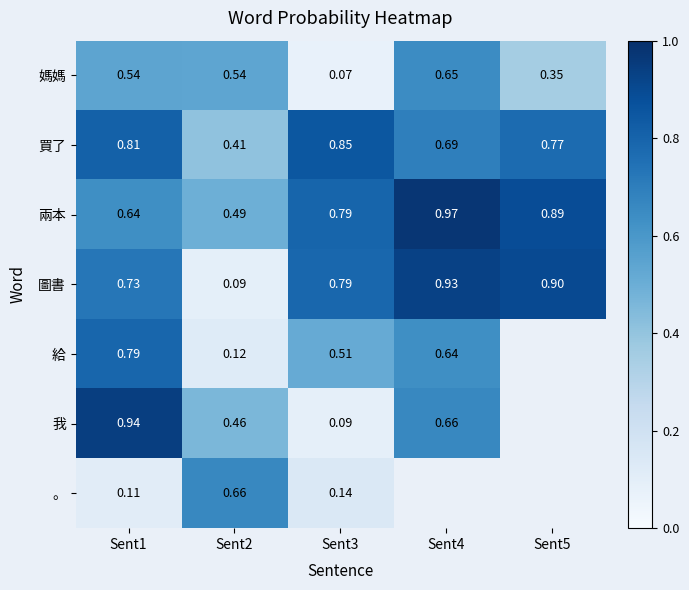

How many distinct data groups are displayed?

7